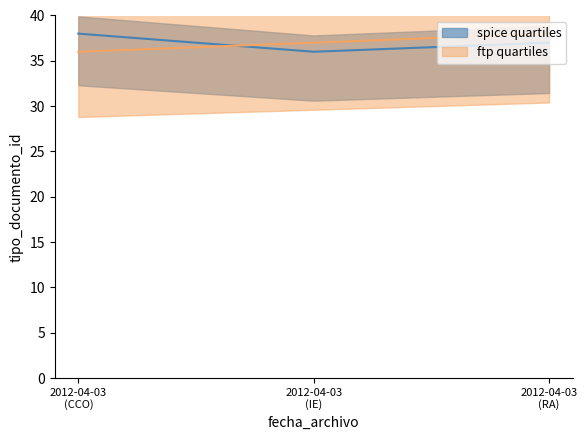

What is the value of the spice quartiles point at the 3rd from the left?

38